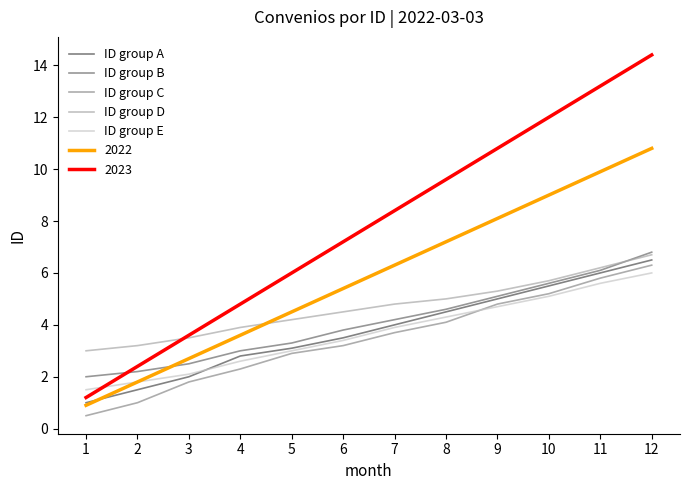

What is the difference between the highest and lowest values at 11?

7.6